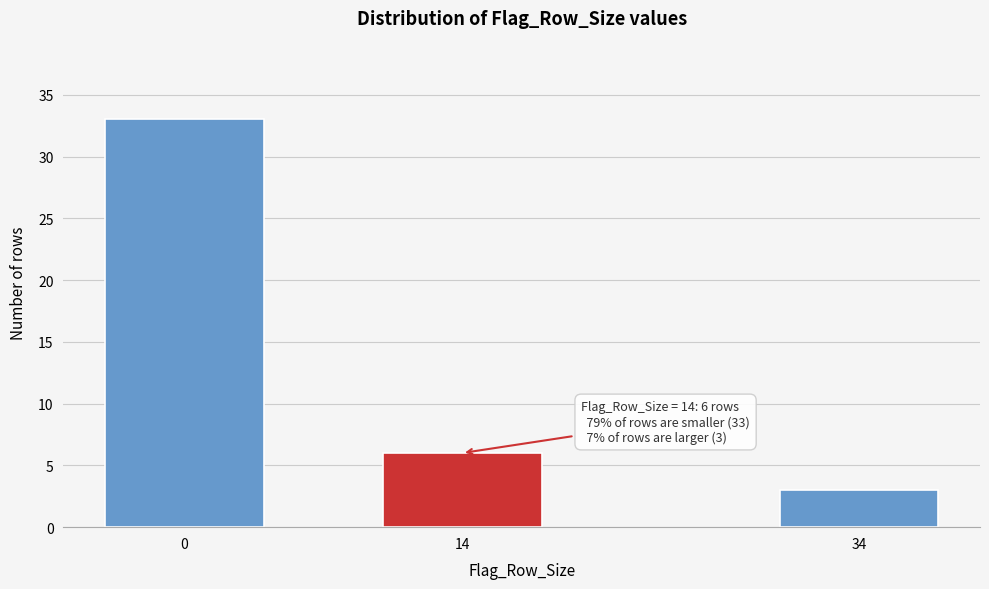

Reading left to right, what are all the values shown in this chart?

0=33	14=6	34=3